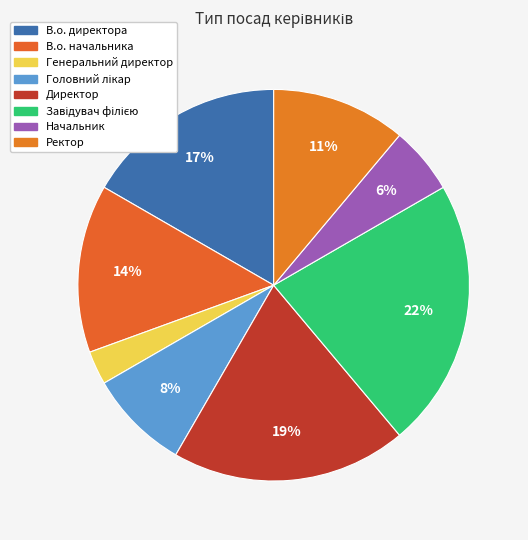

Count the number of slices in the pie.

8